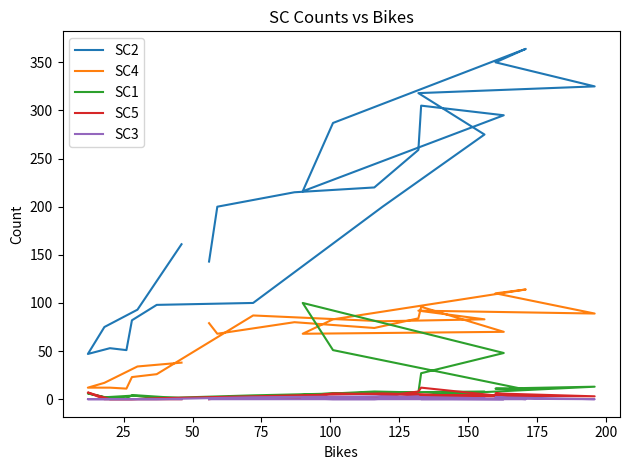

Is it true that SC4 equals 43 at 225?

False